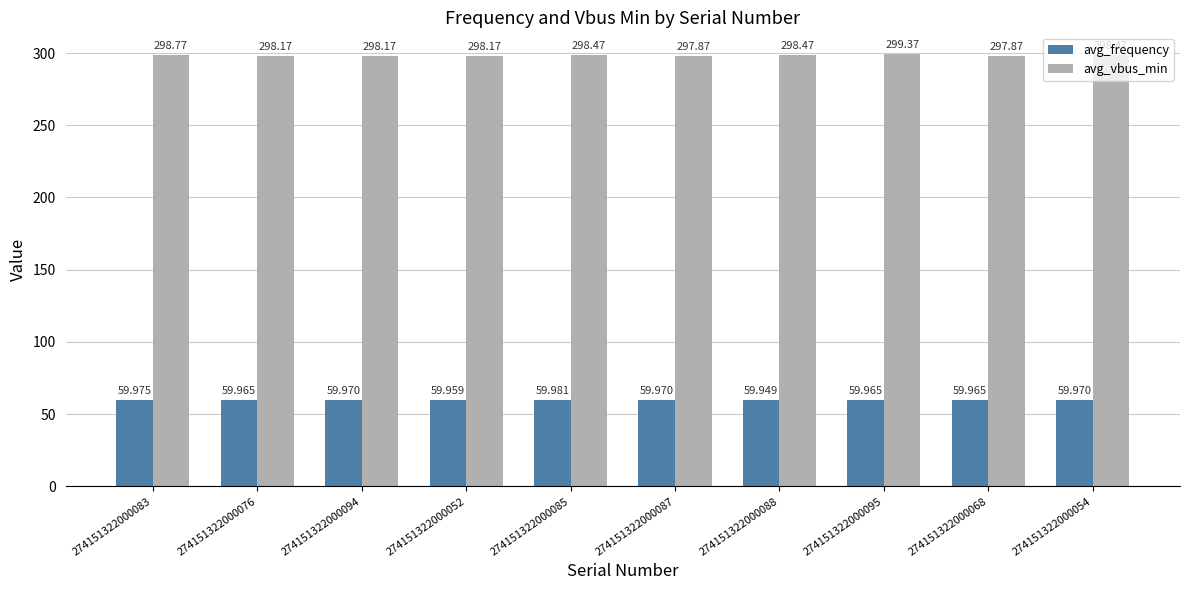

Which series has the largest total across all categories?

avg_vbus_min